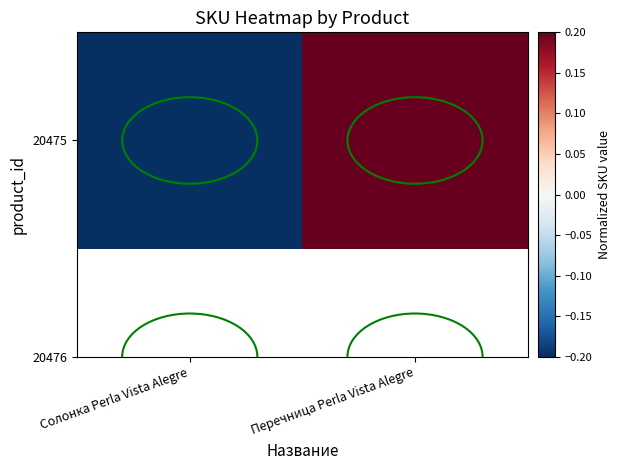

List the labels in order of value, smallest first.

Солонка Perla Vista Alegre, Перечница Perla Vista Alegre